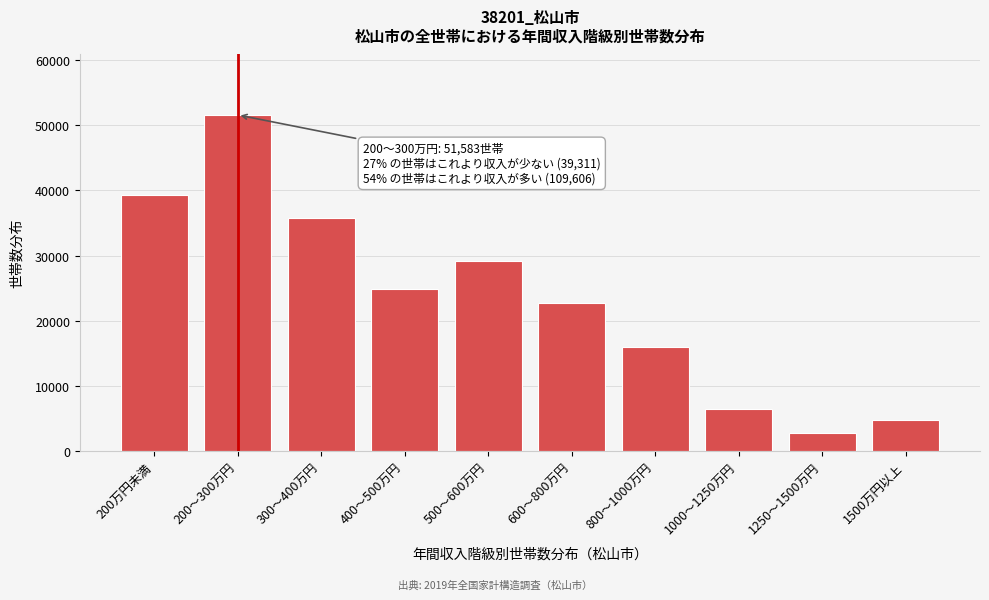

Reading left to right, list all the values displayed in this chart.

200万円未満=39311	200～300万円=51583	300～400万円=35761	400～500万円=24855	500～600万円=29211	600～800万円=22703	800～1000万円=15946	1000～1250万円=6417	1250～1500万円=2739	1500万円以上=4801